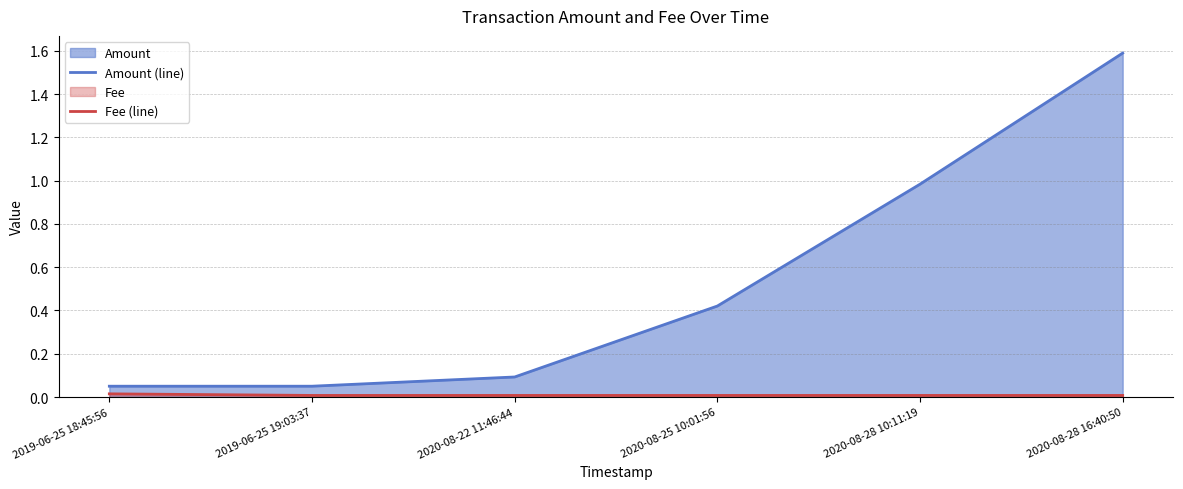

Does the chart display data point markers on the line(s)?

No